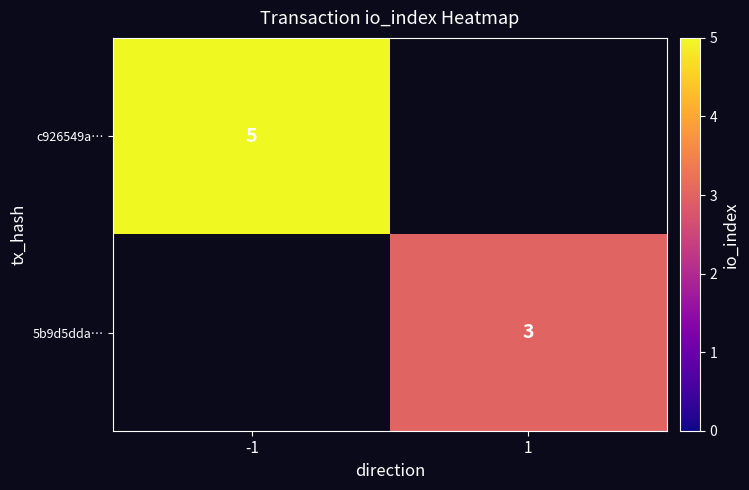

Is it true that 5b9d5dda… equals 2 at 1?

False